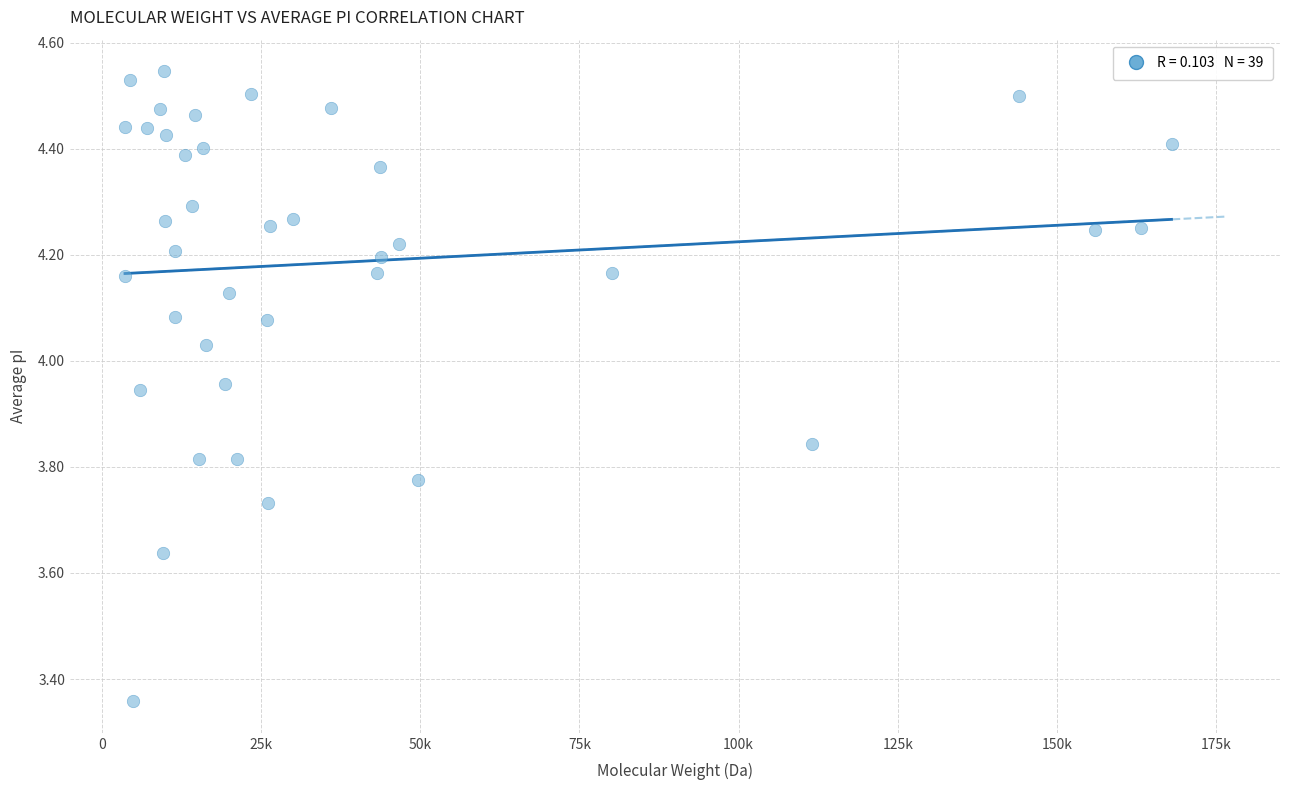

What is the range of X values (max minus min)?

164413.0